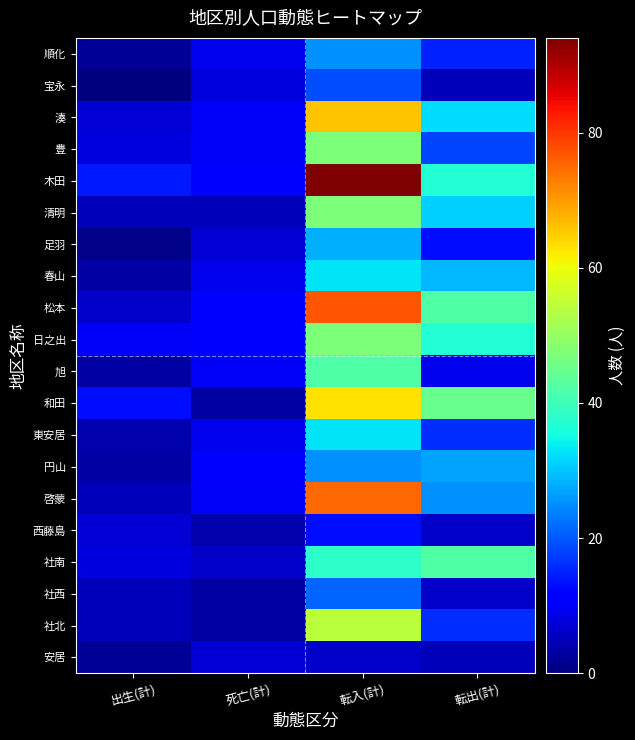

At which category is the sum across all series the highest?

転入(計)